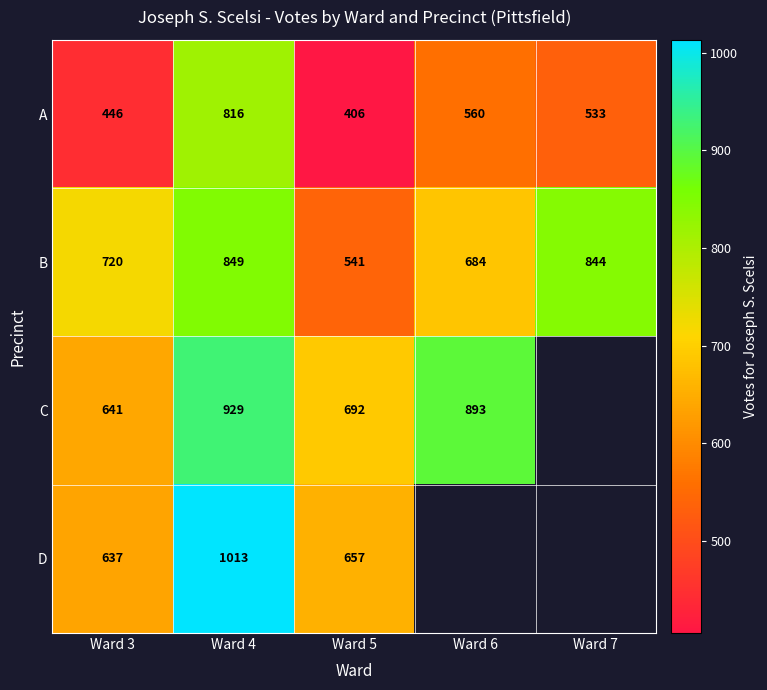

Count the number of data series in this chart.

4